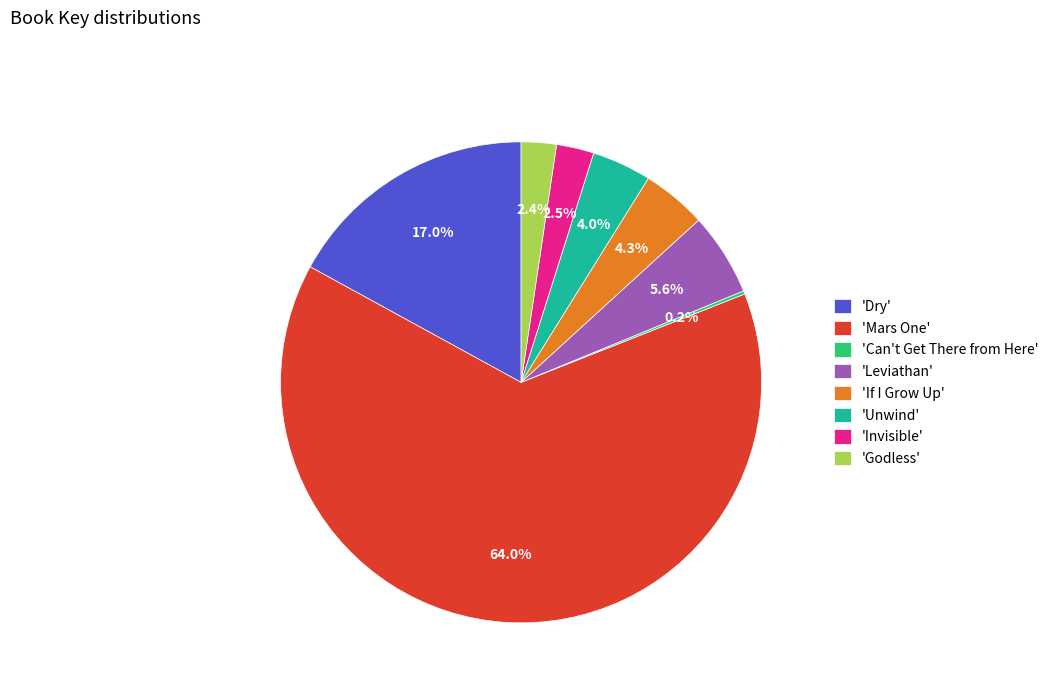

Is there a majority slice in this chart?

Yes